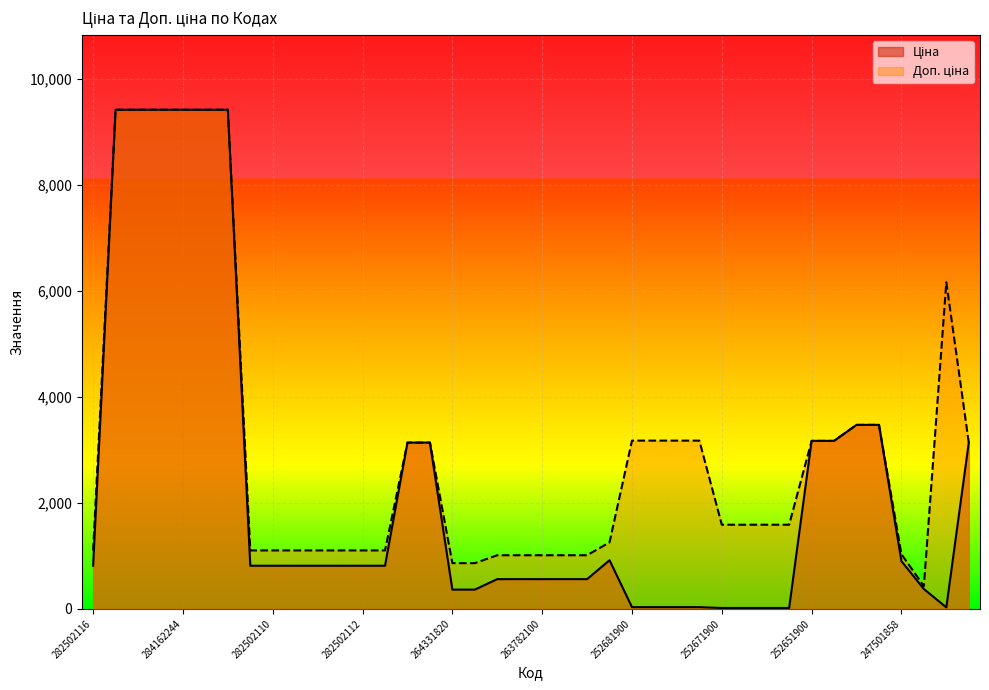

What is the total value across all series at 263782096?

1571.2